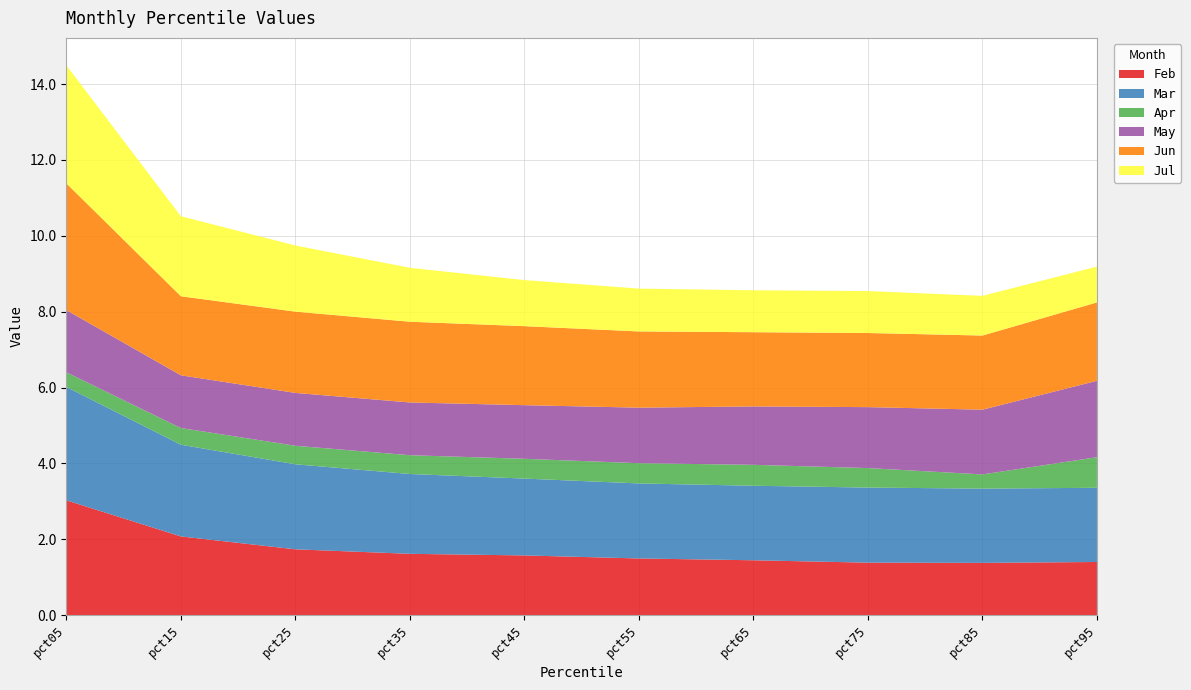

Reading left to right, what are all the values shown in this chart?

Feb: 3.0	2.1	1.7	1.6	1.6	1.5	1.4	1.4	1.4	1.4
Mar: 3.0	2.4	2.2	2.1	2.0	2.0	2.0	2.0	2.0	2.0
Apr: 0.4	0.4	0.5	0.5	0.5	0.5	0.6	0.5	0.4	0.8
May: 1.6	1.4	1.4	1.4	1.4	1.5	1.5	1.6	1.7	2.0
Jun: 3.3	2.1	2.1	2.1	2.1	2.0	2.0	2.0	2.0	2.1
Jul: 3.1	2.1	1.7	1.4	1.2	1.1	1.1	1.1	1.0	0.9